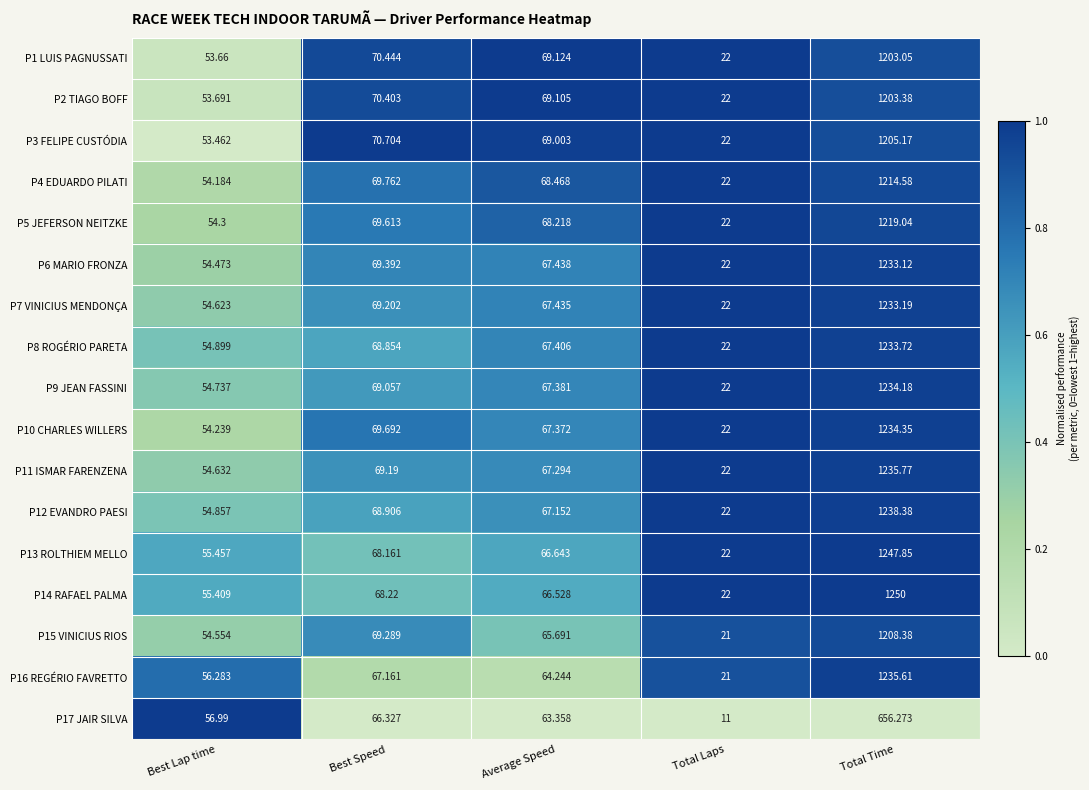

What is the greatest value displayed?

1250.0